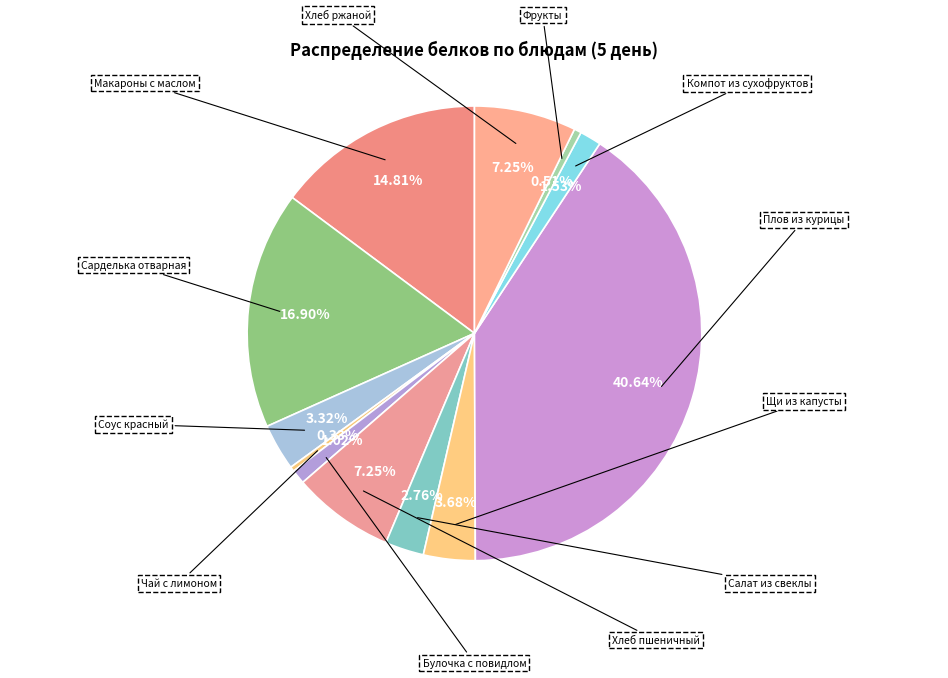

To the nearest percent, what is the difference between the largest and smallest slice percentages?

40%